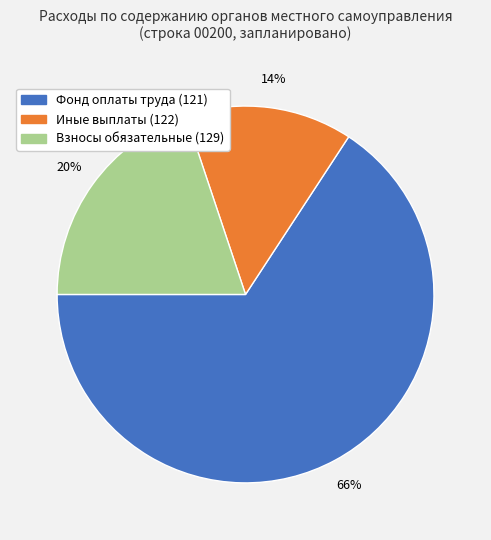

Which slice is the smallest?

Иные выплаты (122)